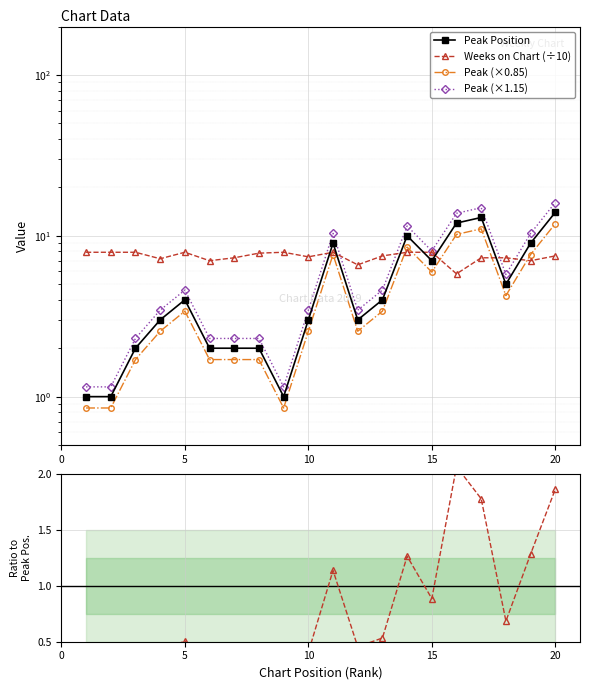

How many interior local valleys does the Peak Position series have?

4